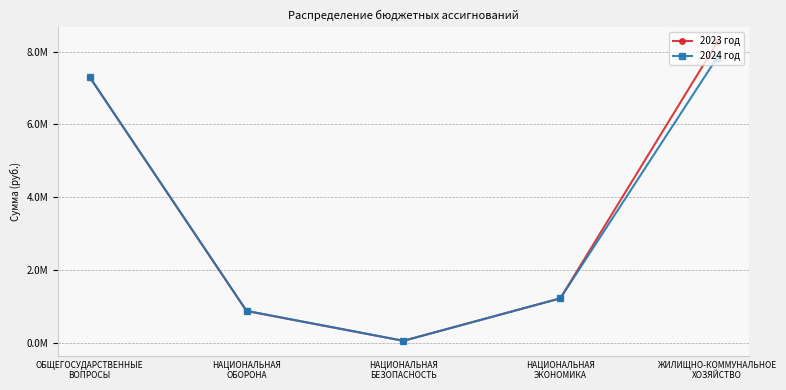

At ОБЩЕГОСУДАРСТВЕННЫЕ
ВОПРОСЫ, list the series in order from largest to smallest.

2023 год, 2024 год